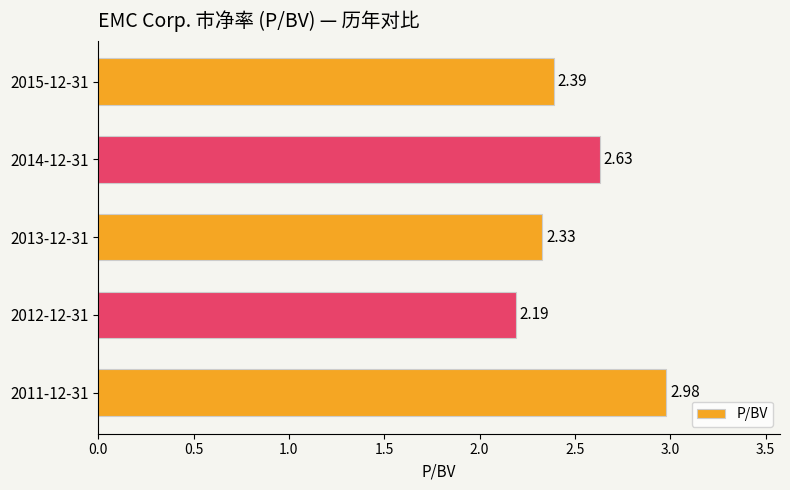

Are the bars horizontal?

Yes